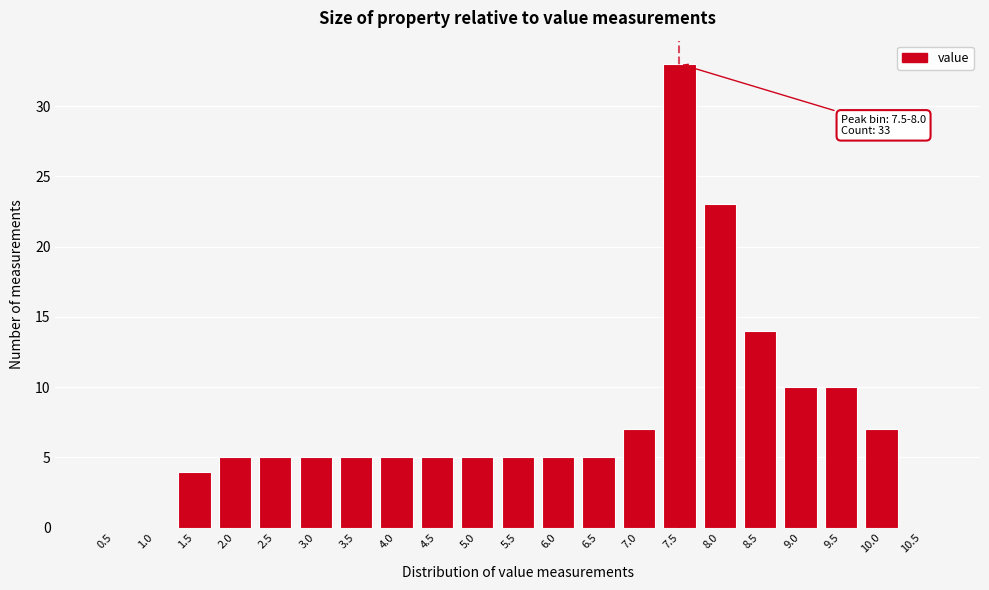

Reading left to right, transcribe all the data shown in this chart.

0.5=0	1.0=0	1.5=4	2.0=5	2.5=5	3.0=5	3.5=5	4.0=5	4.5=5	5.0=5	5.5=5	6.0=5	6.5=5	7.0=7	7.5=33	8.0=23	8.5=14	9.0=10	9.5=10	10.0=7	10.5=0